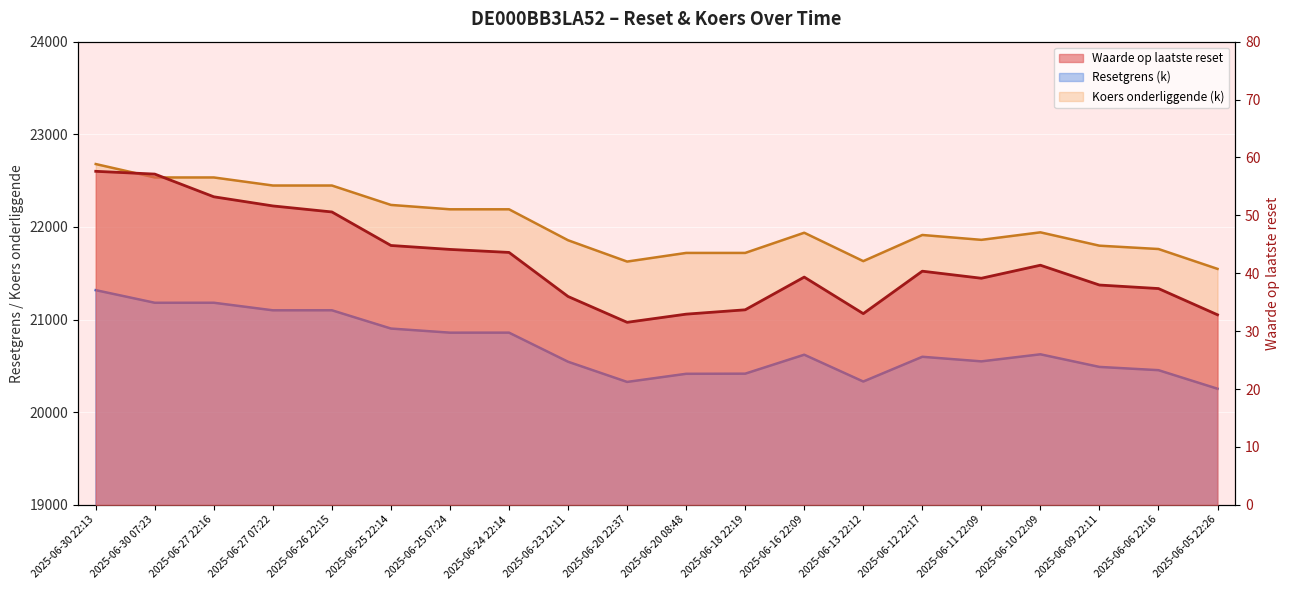

At 2025-06-20 08:48, list the series in order from largest to smallest.

Koers onderliggende (k), Resetgrens (k), Waarde op laatste reset